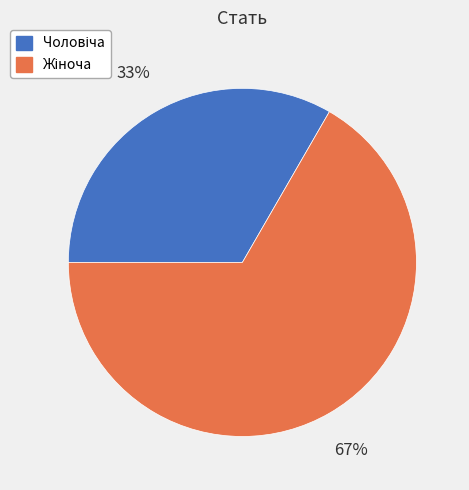

Does any single category account for the majority?

Yes